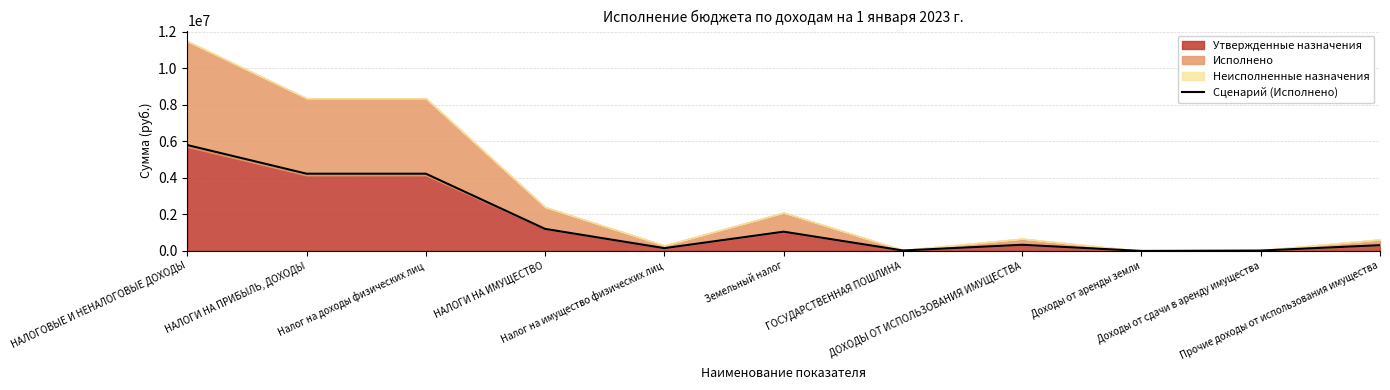

What is the greatest value displayed?

5793573.4